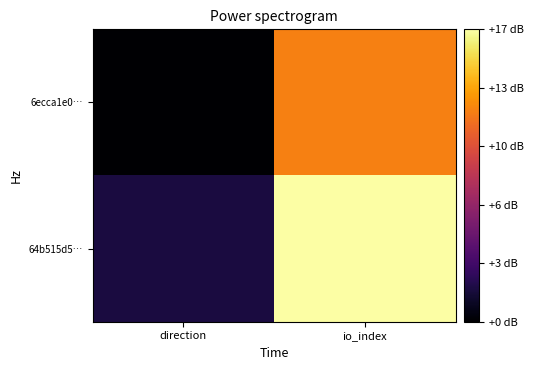

Which series changed the most between direction and io_index?

64b515d5…